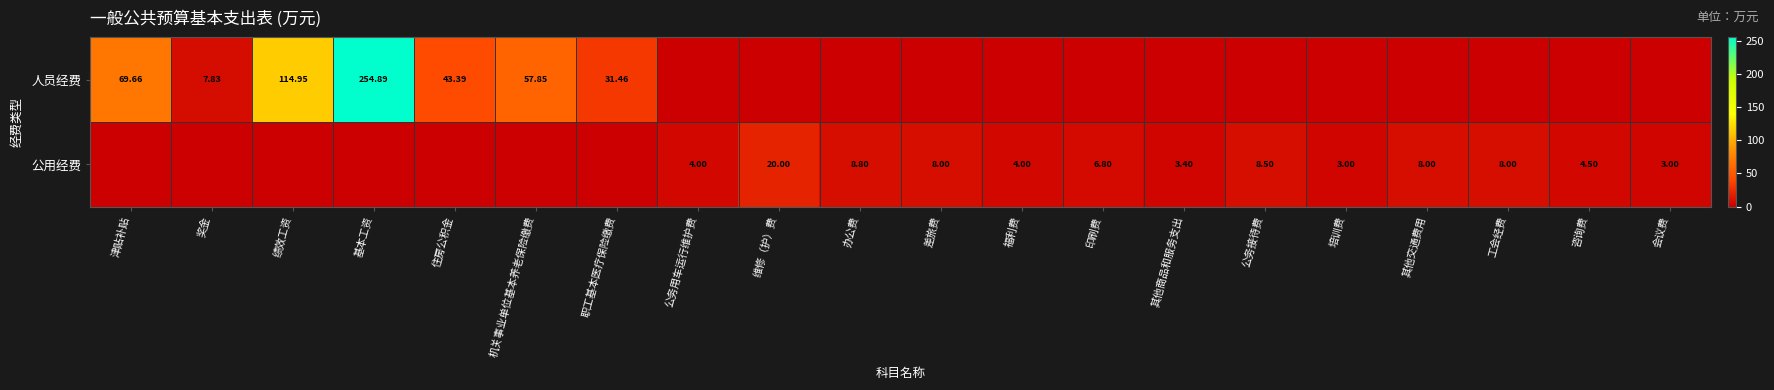

What is the difference between the maximum and minimum values in the 人员经费 series?

254.9